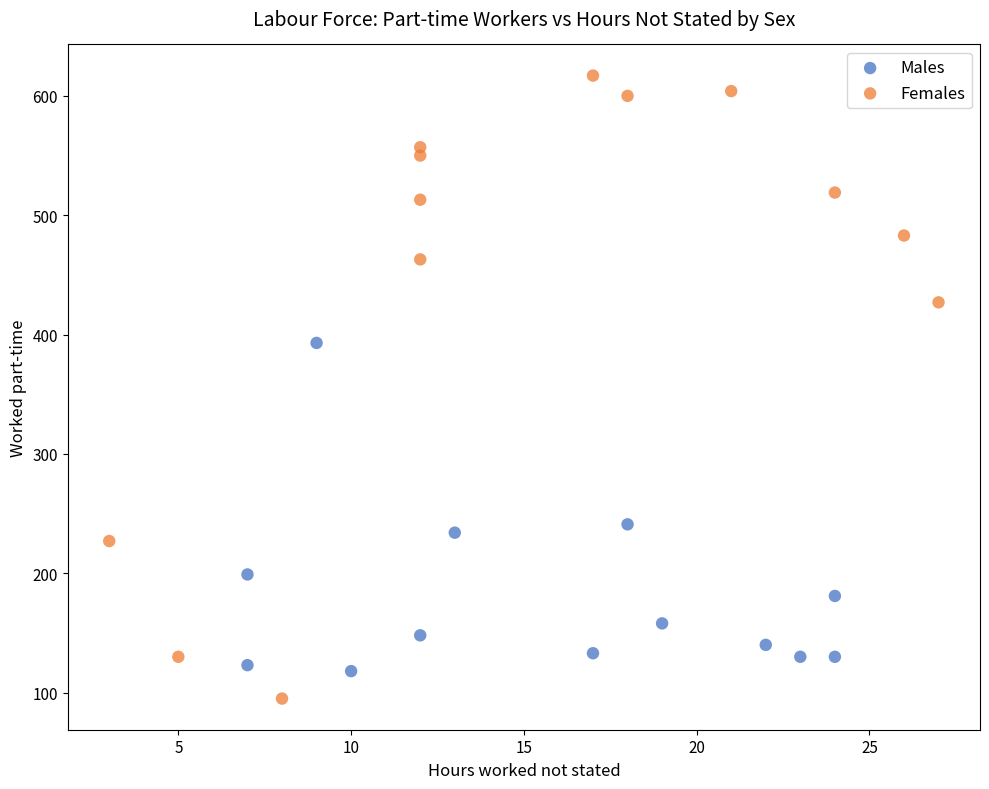

Which series contains the lowest Y value?

Females